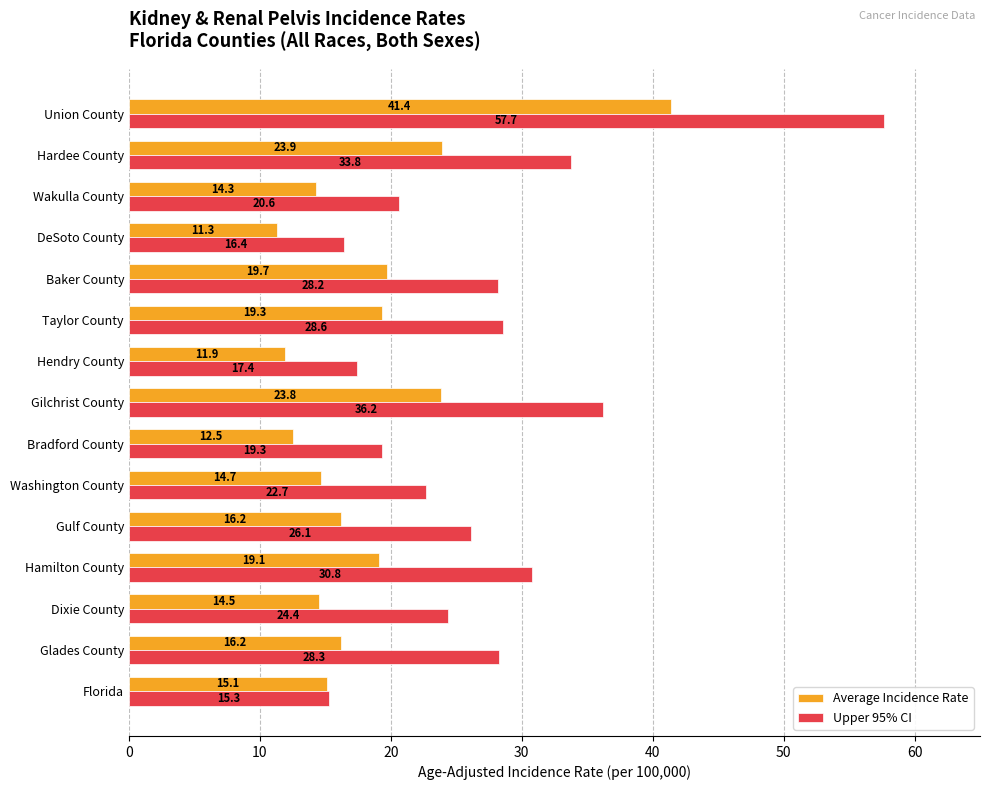

How many data points in Upper 95% CI are less than 26?

7